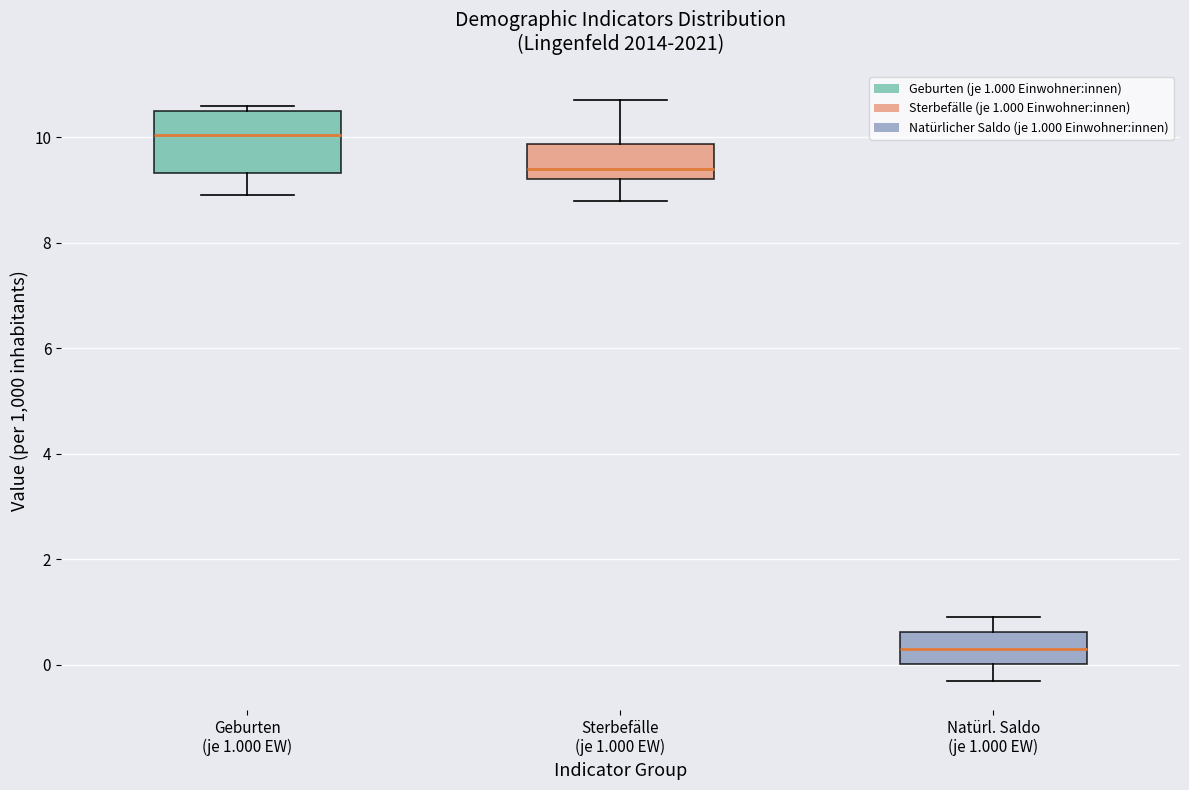

Which box's median line is the lowest?

Natürl. Saldo (je 1.000 EW)